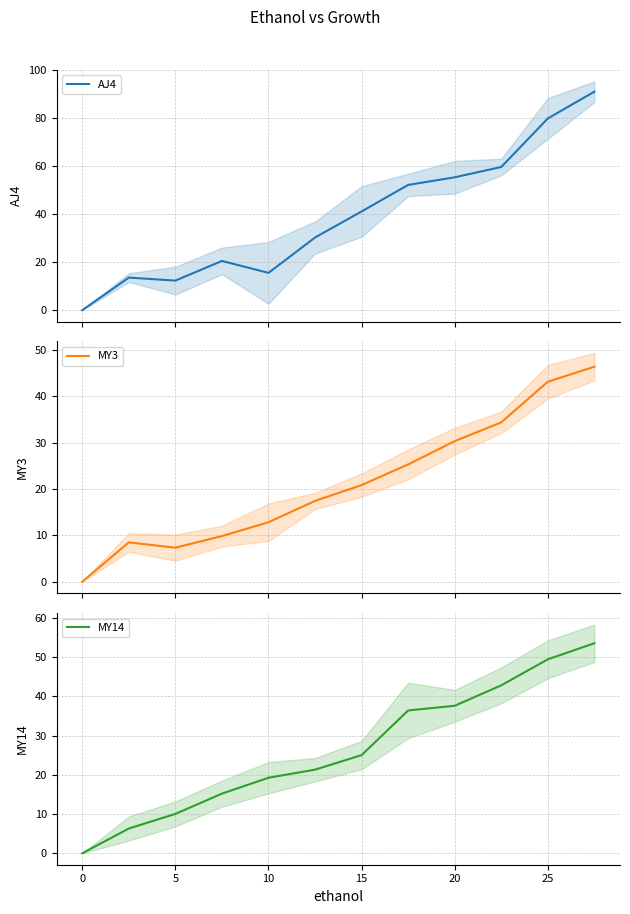

What is the maximum value for AJ4?

91.0